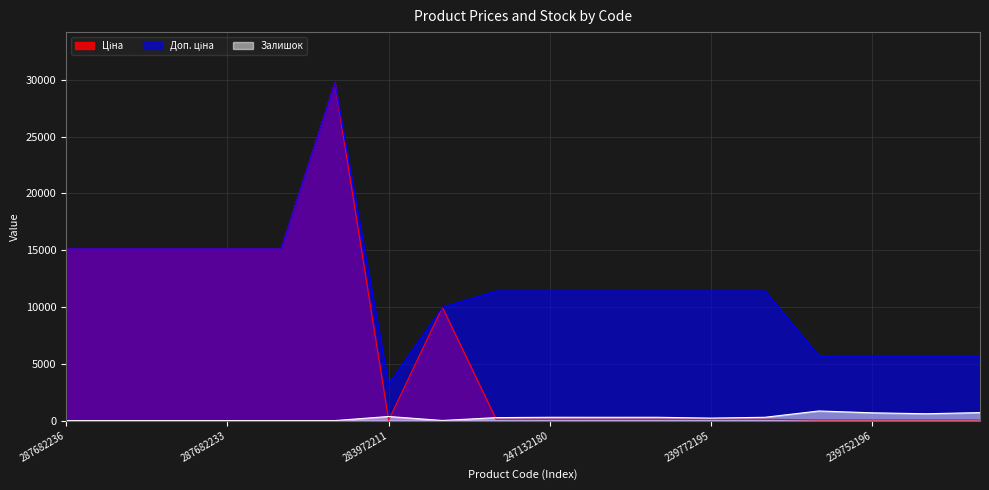

What position from the right is 239752197?

4